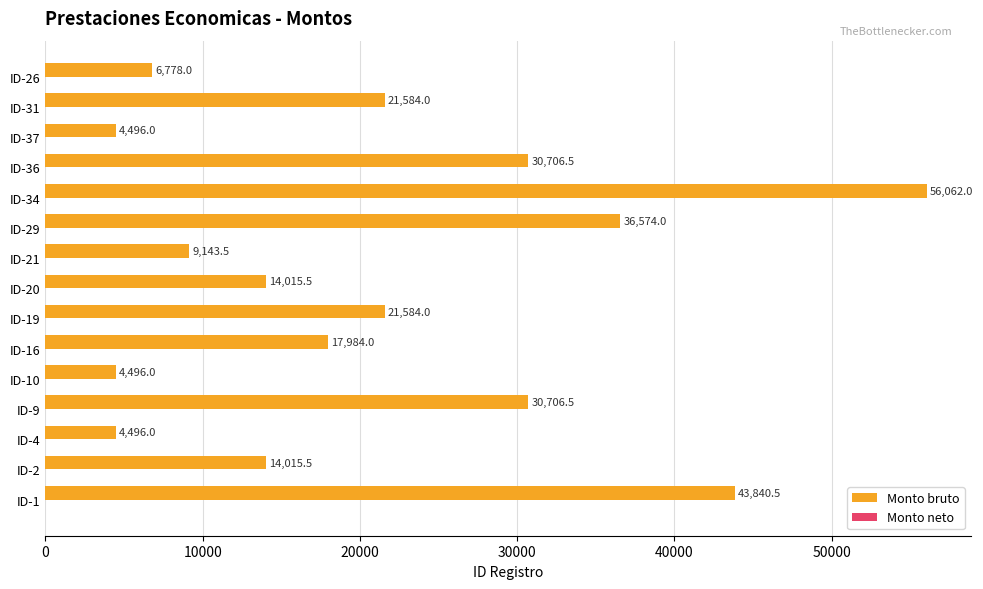

True or false: the data shows 36574.0 at ID-29.

True